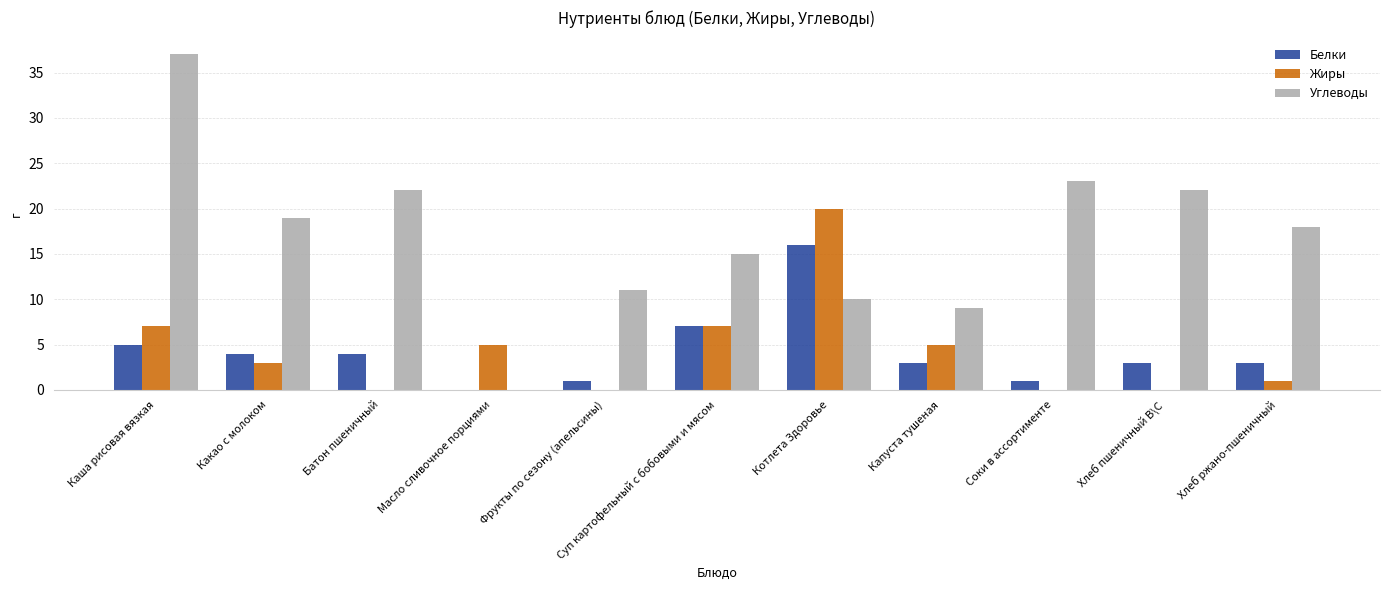

The Жиры series shows 7 at Суп картофельный с бобовыми и мясом. True or false?

True